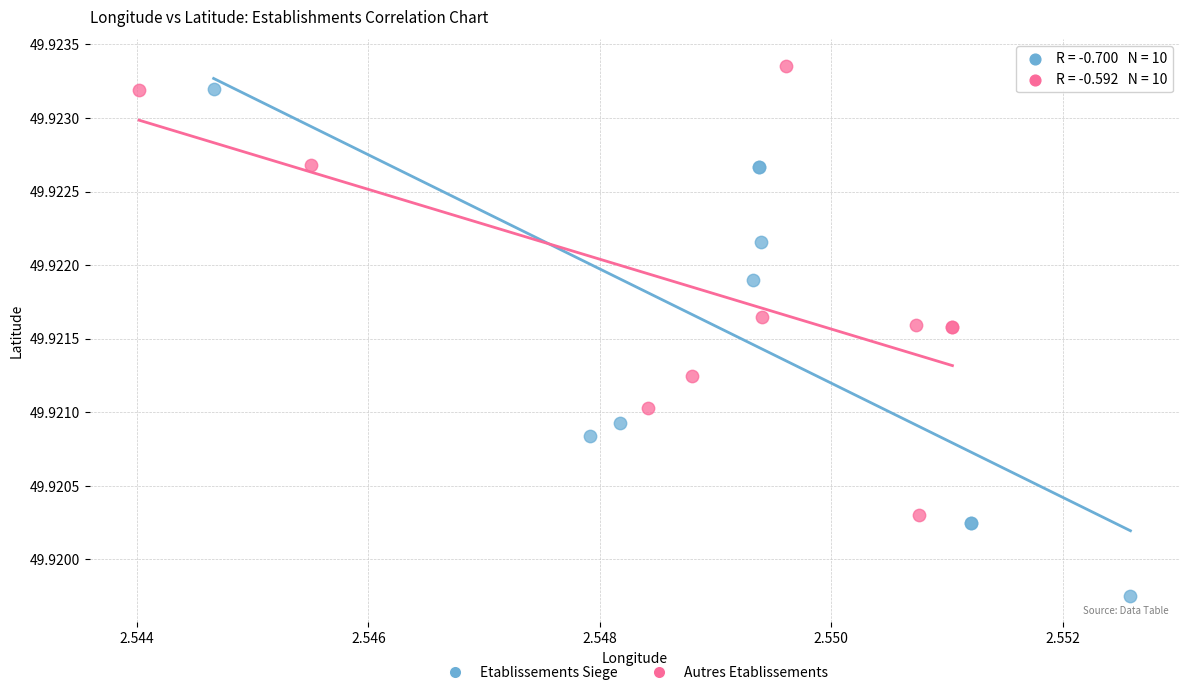

Which series has the largest Y range (max minus min)?

Etablissements Siege